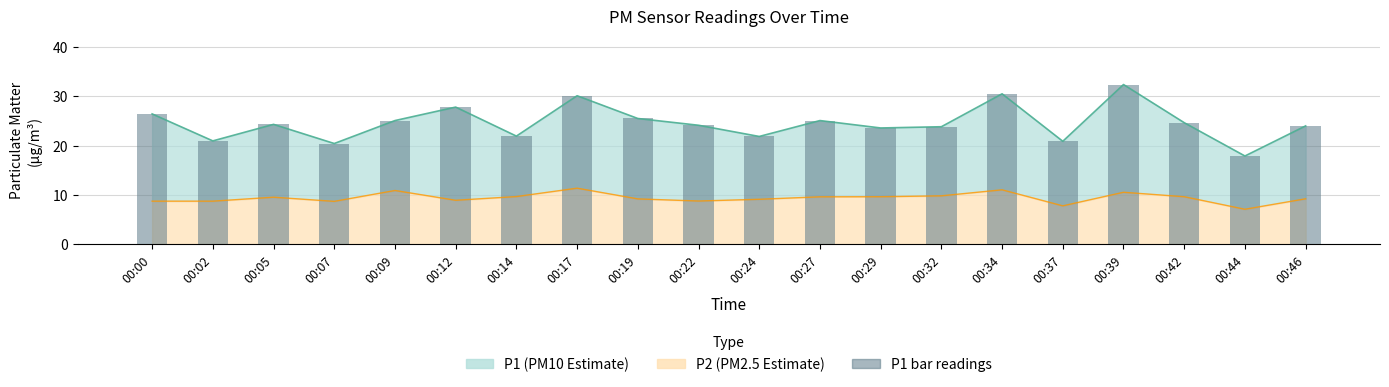

List the labels in order of value, smallest first.

00:44, 00:07, 00:37, 00:02, 00:24, 00:14, 00:29, 00:32, 00:46, 00:22, 00:05, 00:42, 00:09, 00:27, 00:19, 00:00, 00:12, 00:17, 00:34, 00:39